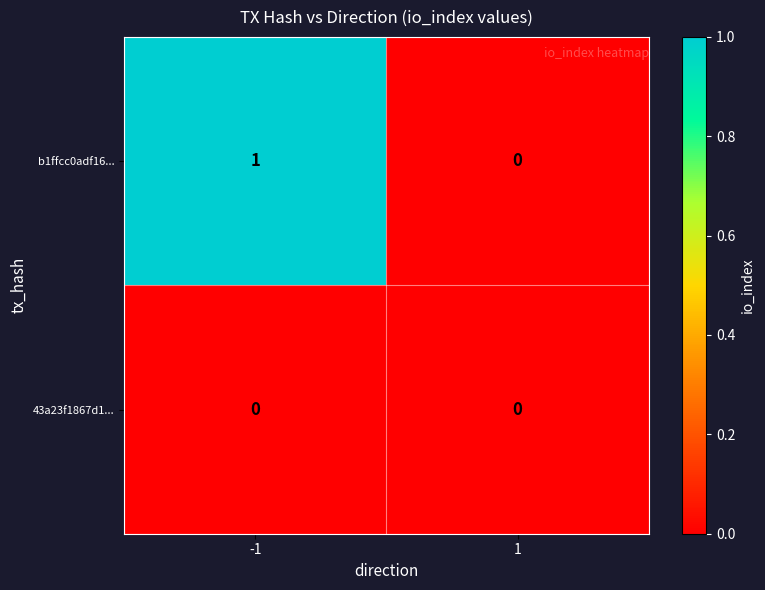

Which series has the largest total across all categories?

b1ffcc0adf16...